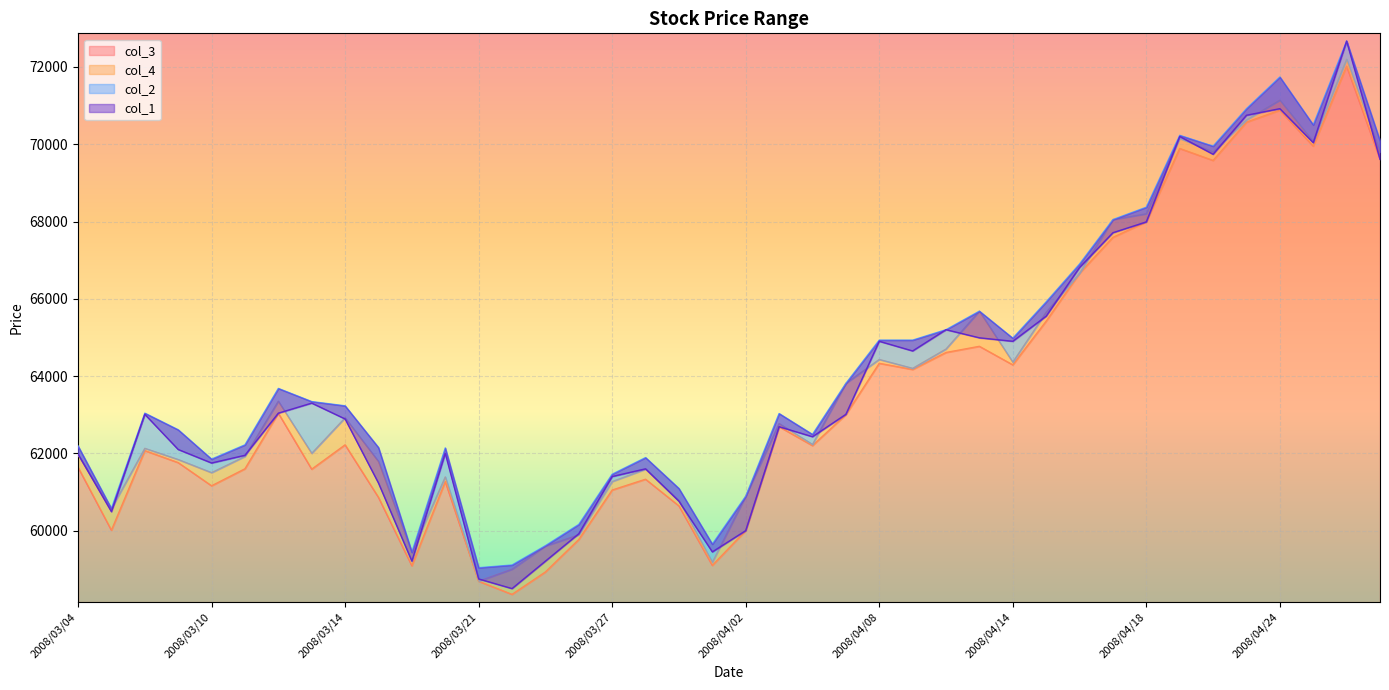

How many interior local valleys does the col_3 series have?

11